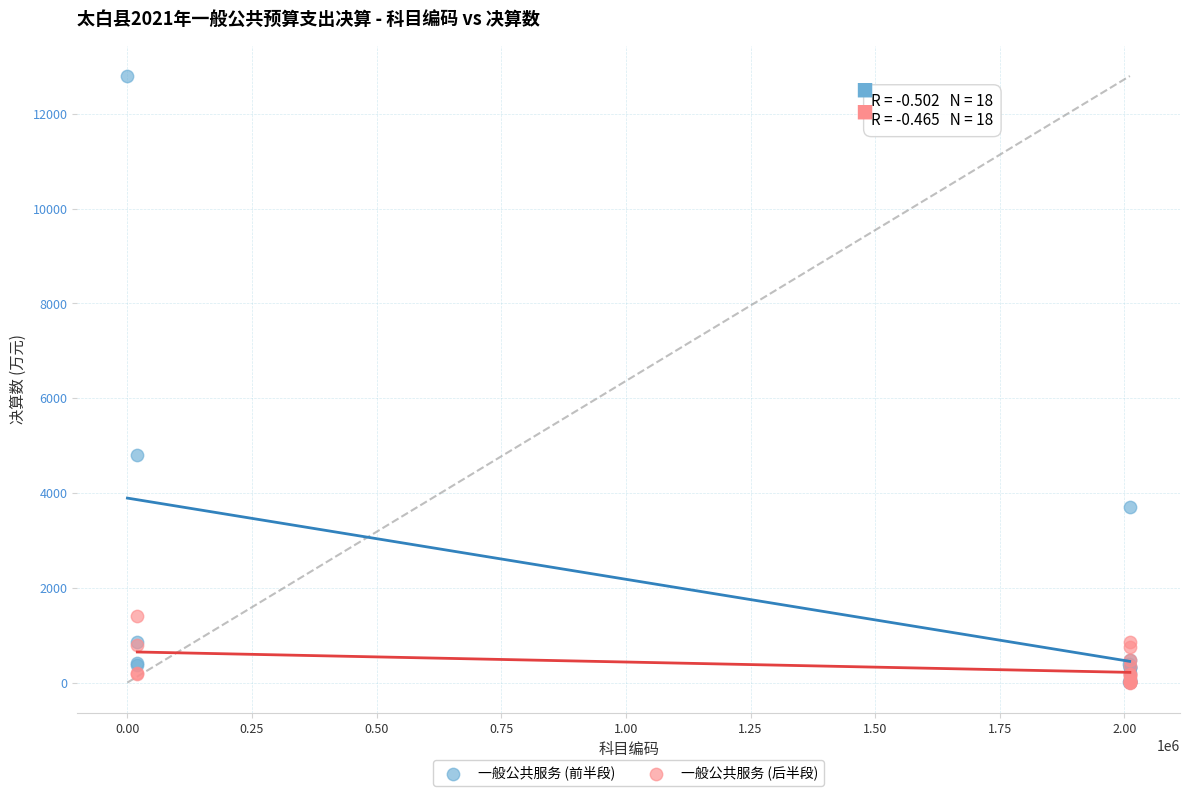

Which series has the widest spread of Y values?

一般公共服务 (前半段)